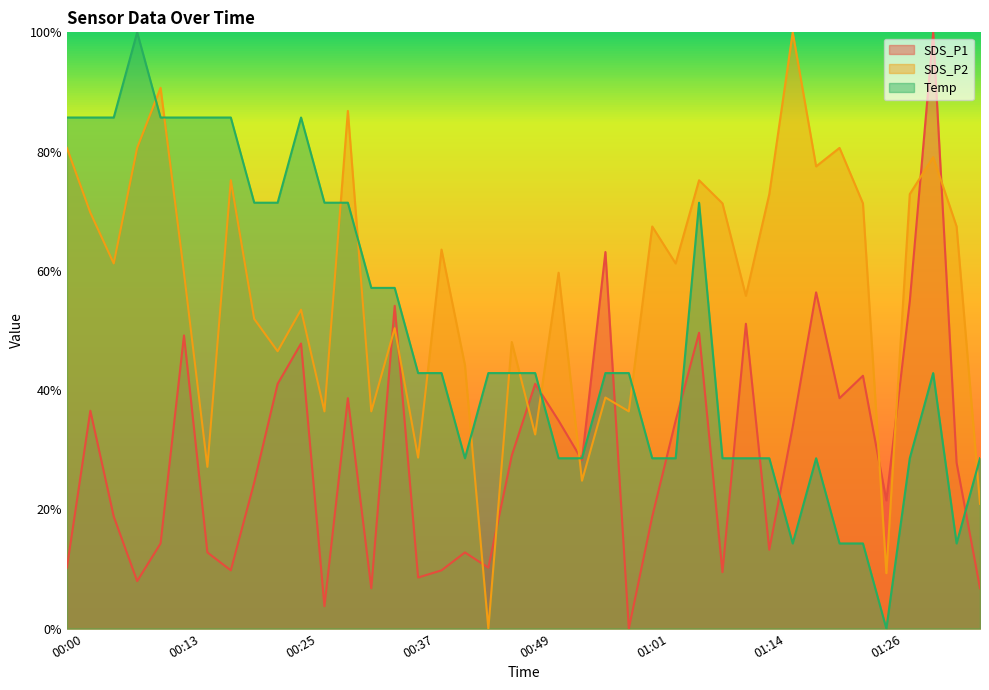

Reading left to right, extract all data points from this chart.

SDS_P1: 00:00=10.2	00:03=36.5	00:05=18.8	00:08=8.0	00:10=14.3	00:13=49.2	00:15=12.8	00:17=9.8	00:20=24.5	00:22=41.1	00:25=47.8	00:27=3.8	00:30=38.6	00:32=6.8	00:35=54.1	00:37=8.6	00:39=9.8	00:42=12.8	00:44=10.2	00:47=29.0	00:49=41.1	00:52=34.9	00:54=28.3	00:57=63.2	00:59=0.0	01:01=18.8	01:04=34.9	01:06=49.6	01:09=9.5	01:11=51.1	01:14=13.2	01:16=33.8	01:18=56.4	01:21=38.6	01:23=42.4	01:26=21.5	01:28=54.9	01:31=100.0	01:33=27.8	01:36=6.8
SDS_P2: 00:00=80.6	00:03=69.8	00:05=61.2	00:08=80.6	00:10=90.7	00:13=59.7	00:15=27.1	00:17=75.2	00:20=51.9	00:22=46.5	00:25=53.5	00:27=36.4	00:30=86.8	00:32=36.4	00:35=50.4	00:37=28.7	00:39=63.6	00:42=44.2	00:44=0.0	00:47=48.1	00:49=32.6	00:52=59.7	00:54=24.8	00:57=38.8	00:59=36.4	01:01=67.4	01:04=61.2	01:06=75.2	01:09=71.3	01:11=55.8	01:14=72.9	01:16=100.0	01:18=77.5	01:21=80.6	01:23=71.3	01:26=9.3	01:28=72.9	01:31=79.1	01:33=67.4	01:36=20.9
Temp: 00:00=85.7	00:03=85.7	00:05=85.7	00:08=100.0	00:10=85.7	00:13=85.7	00:15=85.7	00:17=85.7	00:20=71.4	00:22=71.4	00:25=85.7	00:27=71.4	00:30=71.4	00:32=57.1	00:35=57.1	00:37=42.9	00:39=42.9	00:42=28.6	00:44=42.9	00:47=42.9	00:49=42.9	00:52=28.6	00:54=28.6	00:57=42.9	00:59=42.9	01:01=28.6	01:04=28.6	01:06=71.4	01:09=28.6	01:11=28.6	01:14=28.6	01:16=14.3	01:18=28.6	01:21=14.3	01:23=14.3	01:26=0.0	01:28=28.6	01:31=42.9	01:33=14.3	01:36=28.6